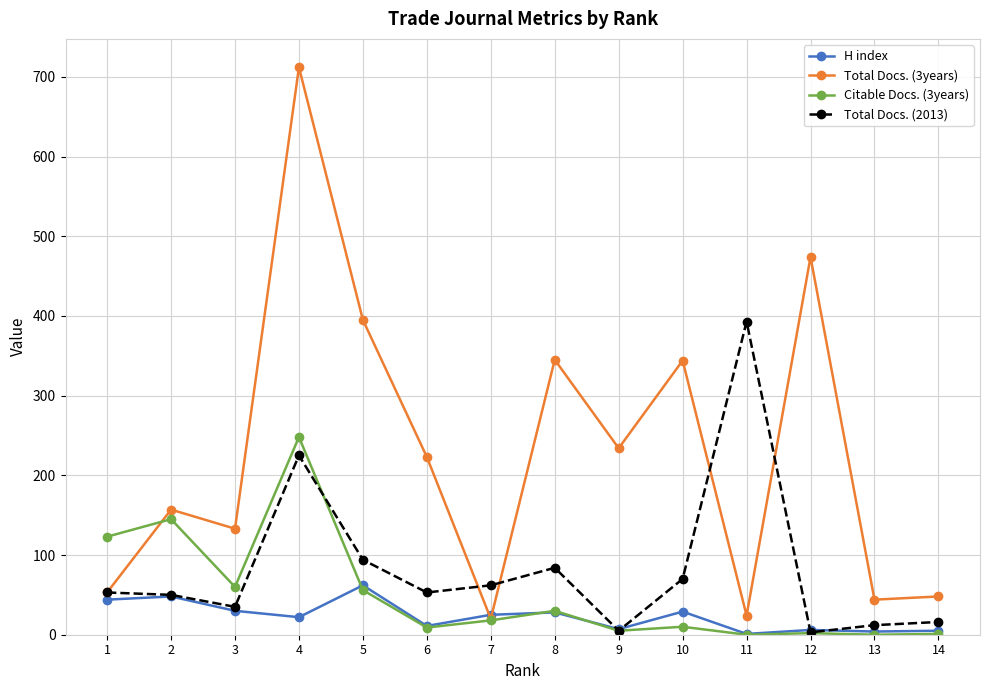

At how many categories does at least one series exceed 328?

6